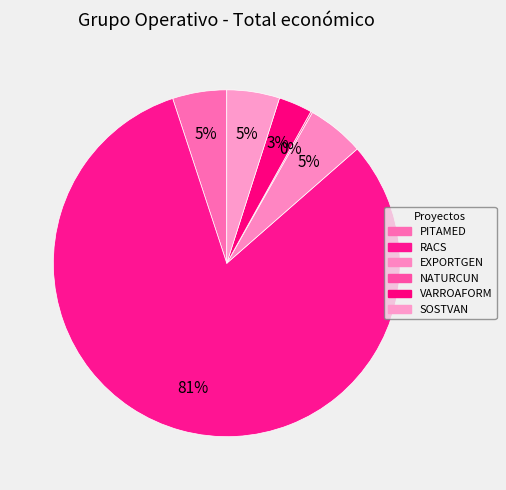

Combined, what portion of the pie is NATURCUN and SOSTVAN?

5.1%